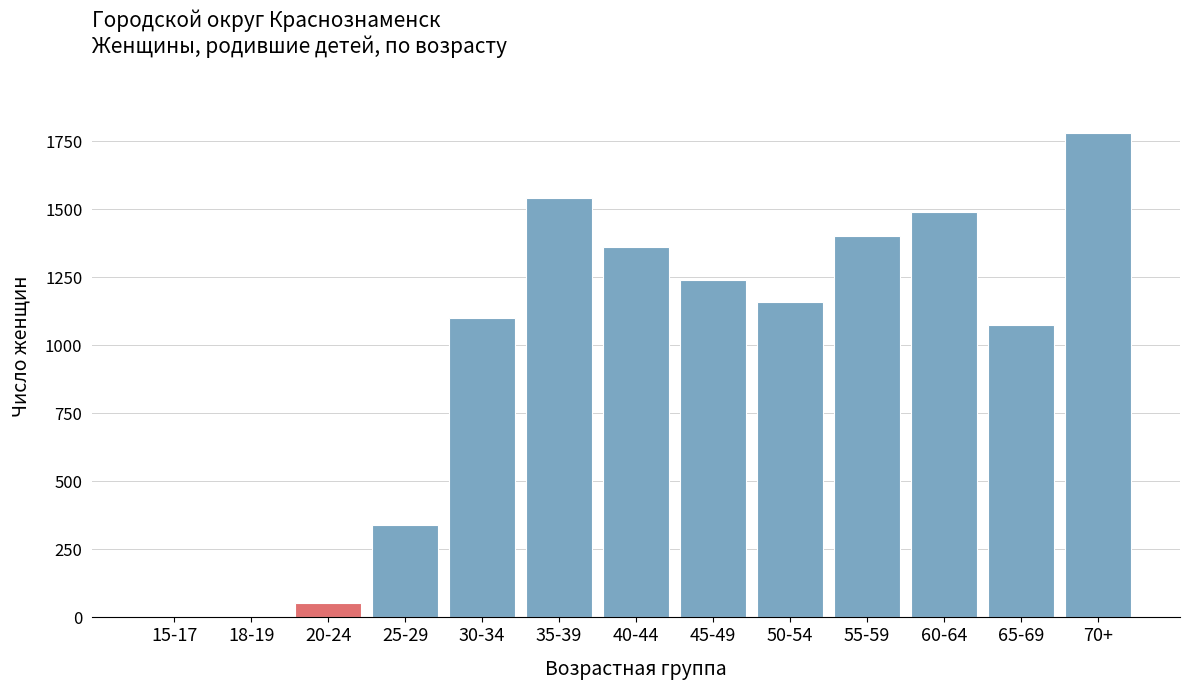

Which has a higher value, 35-39 or 55-59?

35-39